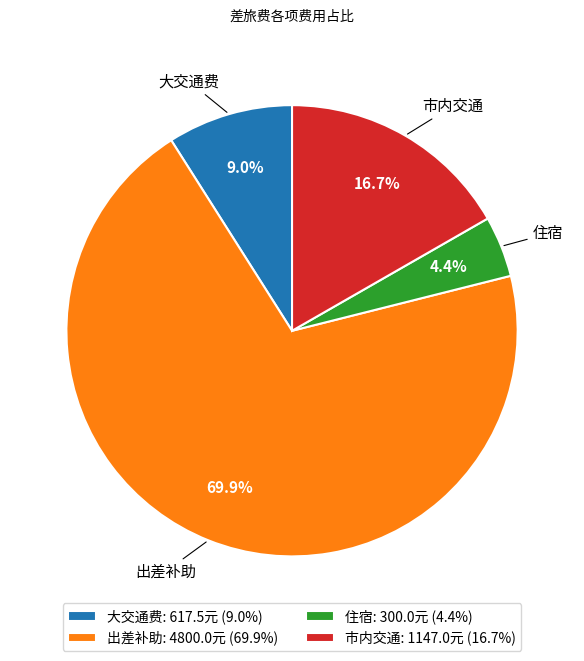

What percentage is NOT represented by 出差补助?

30.1%